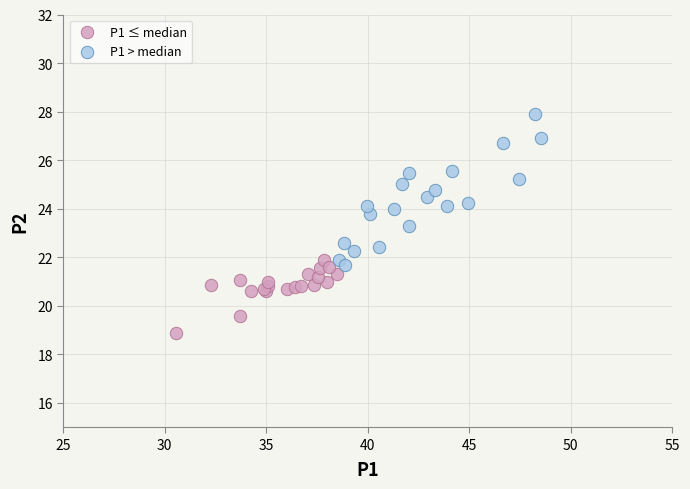

Which series reaches the maximum Y coordinate?

P1 > median